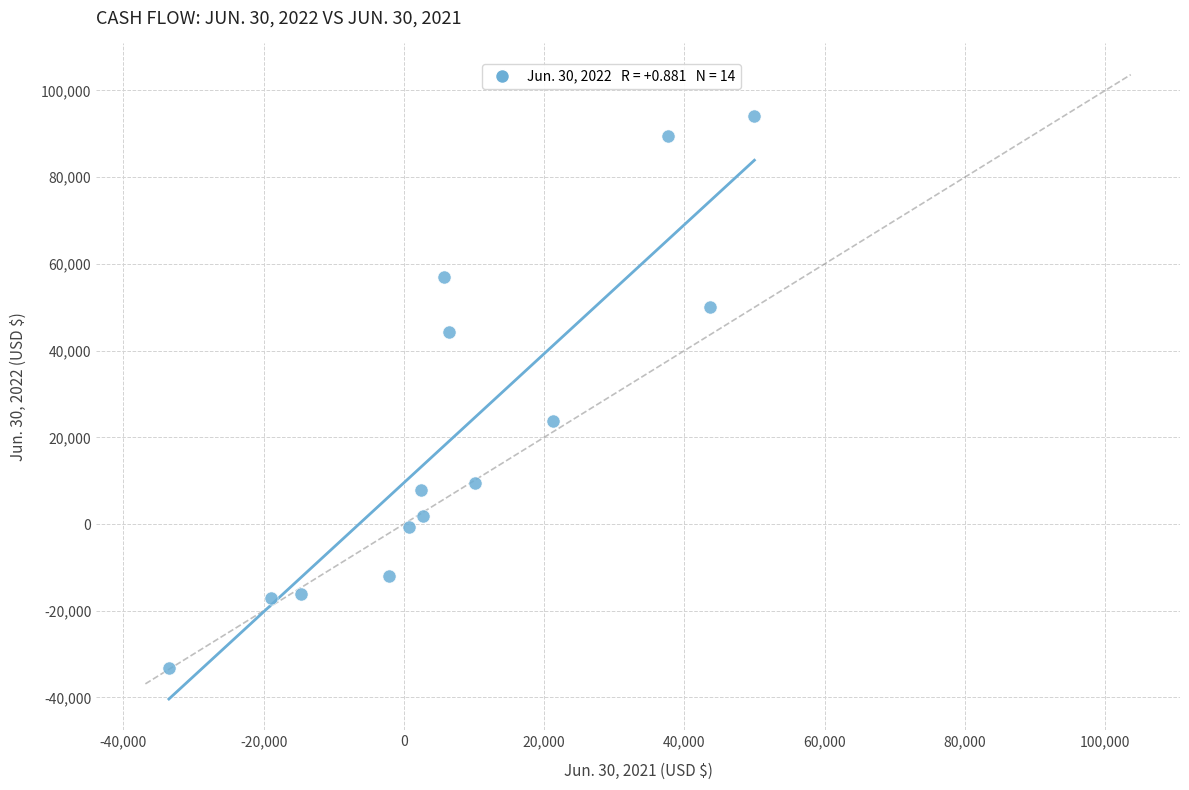

What is the range of Y values (max minus min)?

127494